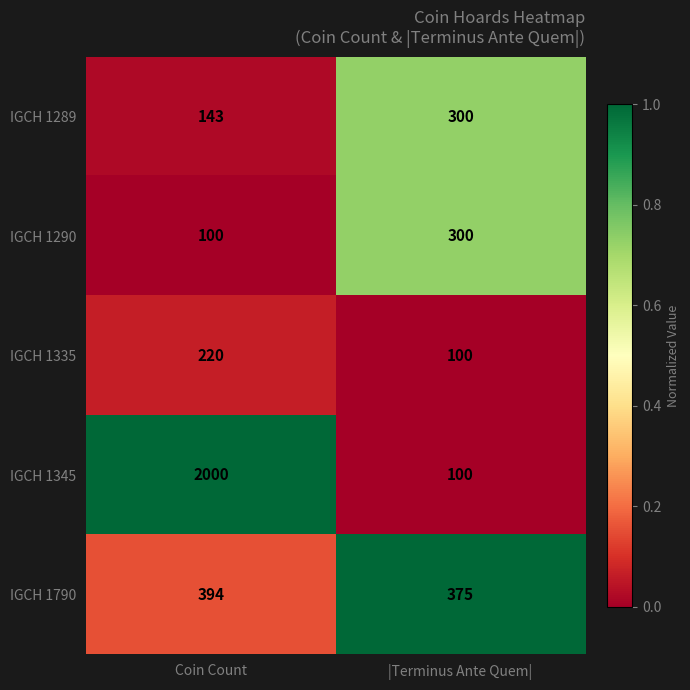

What is the spread (max minus min) of values at Coin Count?

1900